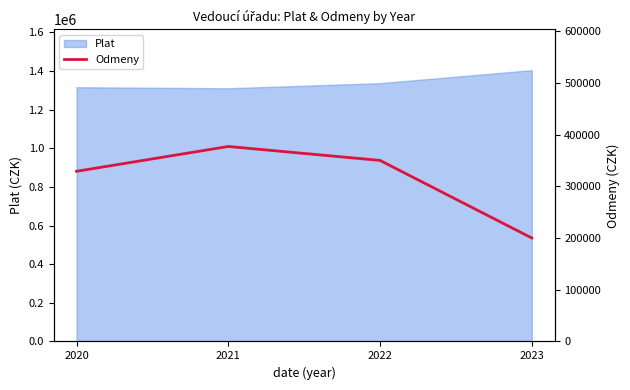

How many values are below 350000?

2